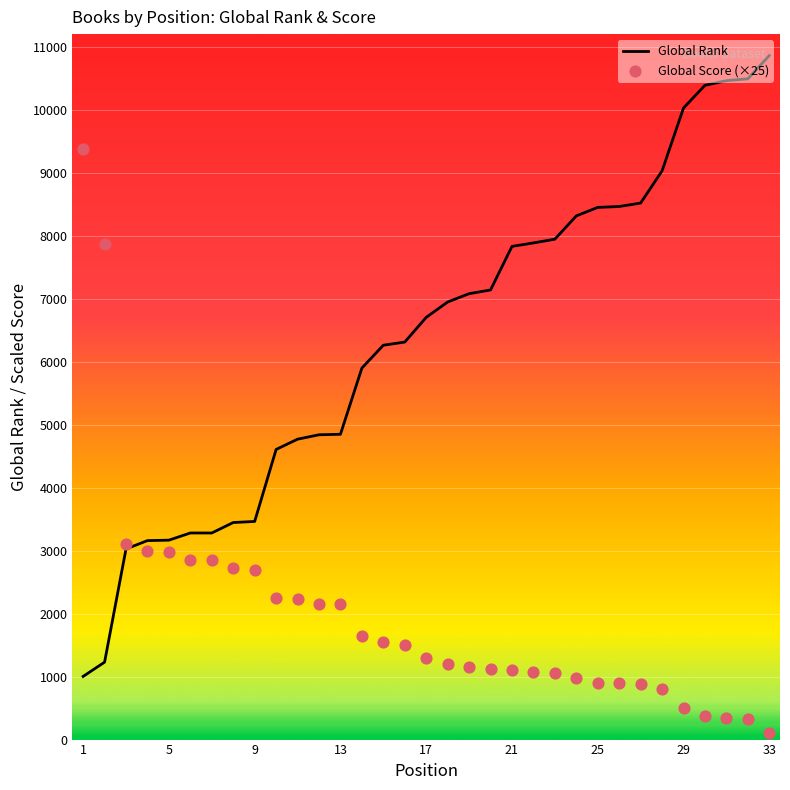

Which series has the largest total across all categories?

Global Rank